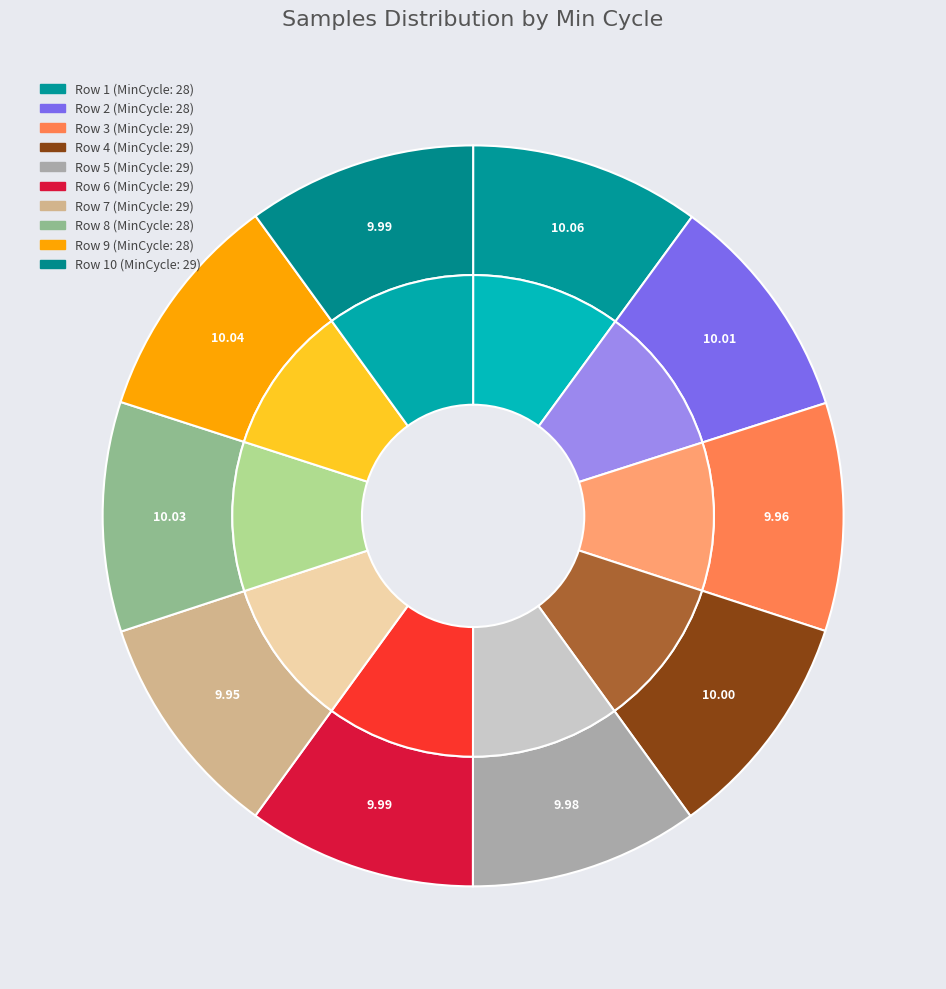

Which slice is the smallest?

29